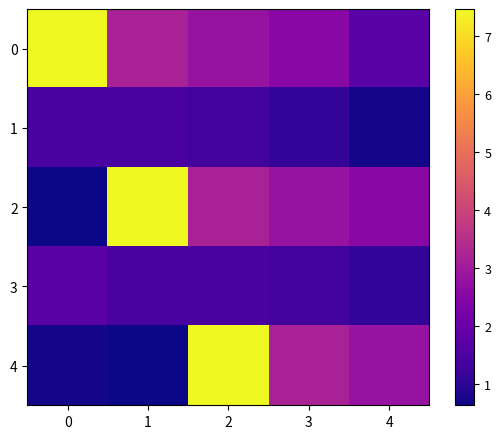

What is the total value across all series at 2?

16.2